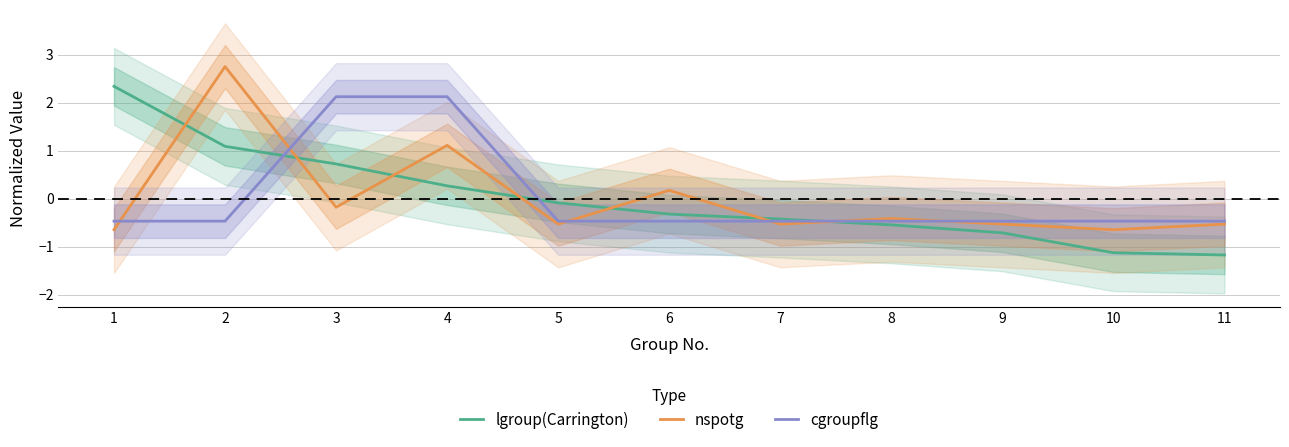

The value of lgroup(Carrington) at 11 is -1.7. True or false?

False